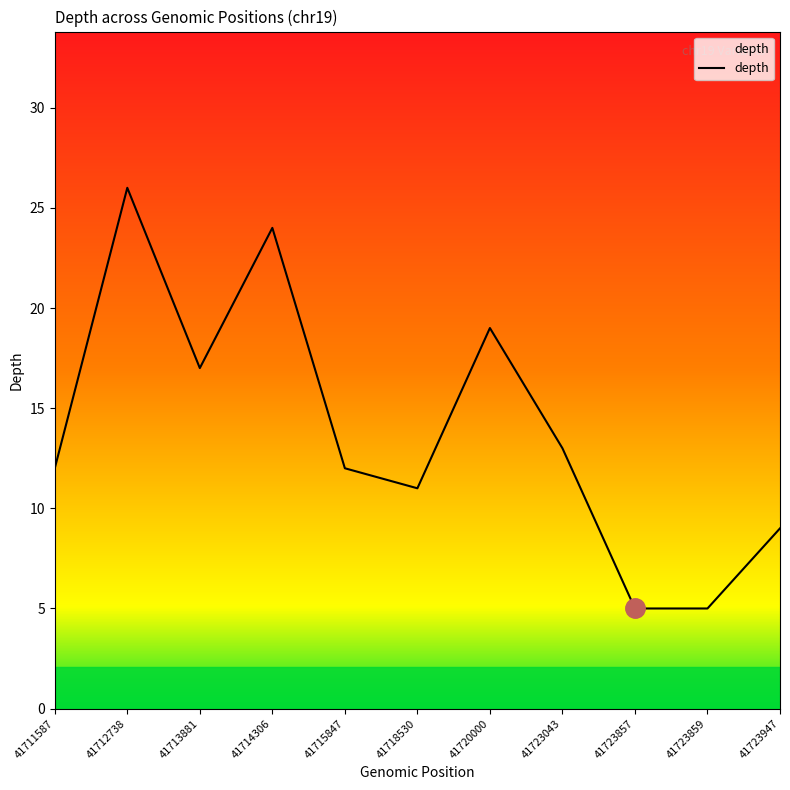

What is the difference between the maximum and minimum values?

21